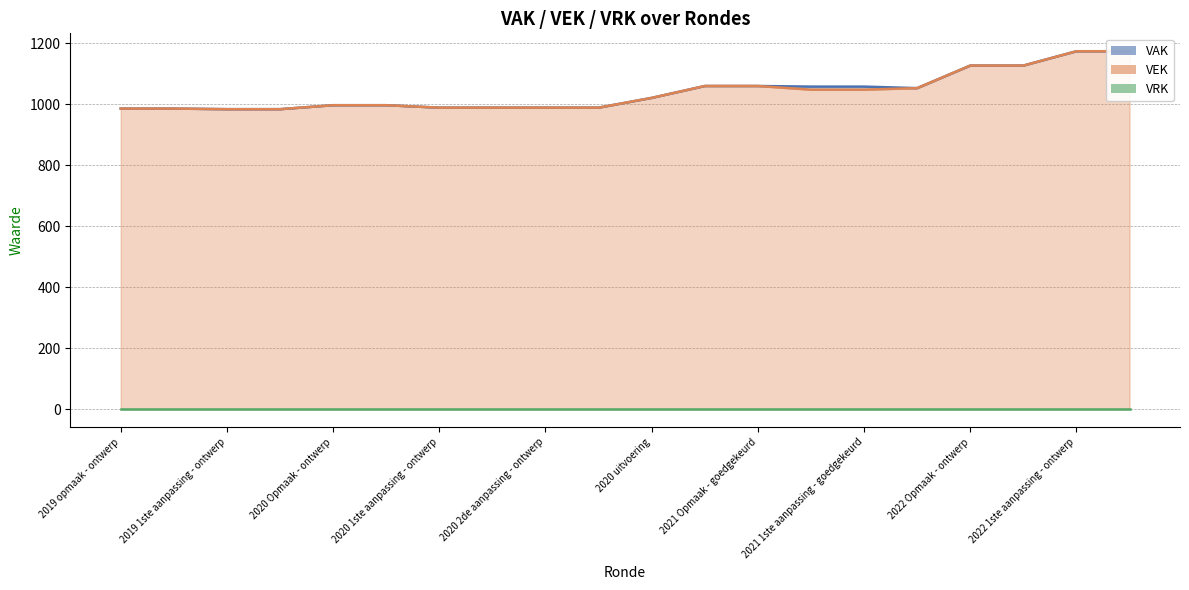

Where is VAK nearest to the value 1079?

2021 Opmaak - ontwerp